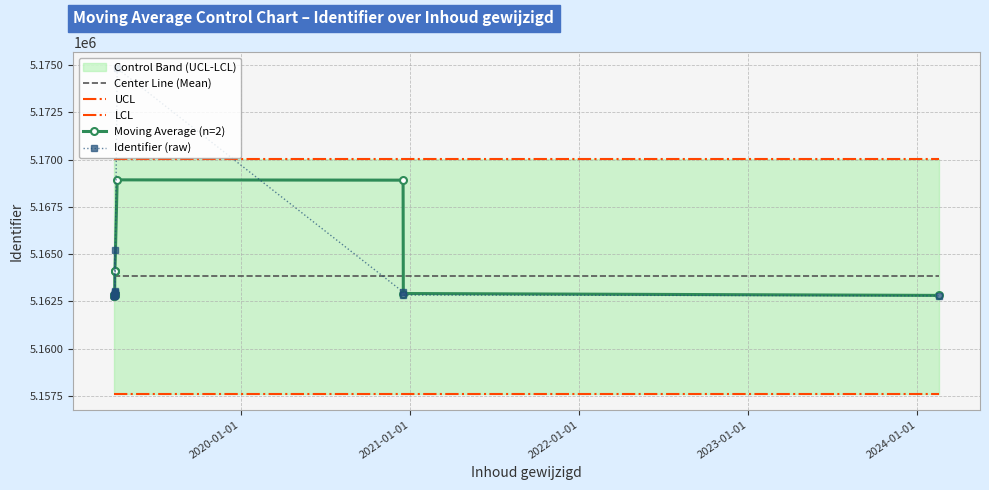

After their last crossing, which series has the higher values: Center Line (Mean) or Identifier (raw)?

Center Line (Mean)